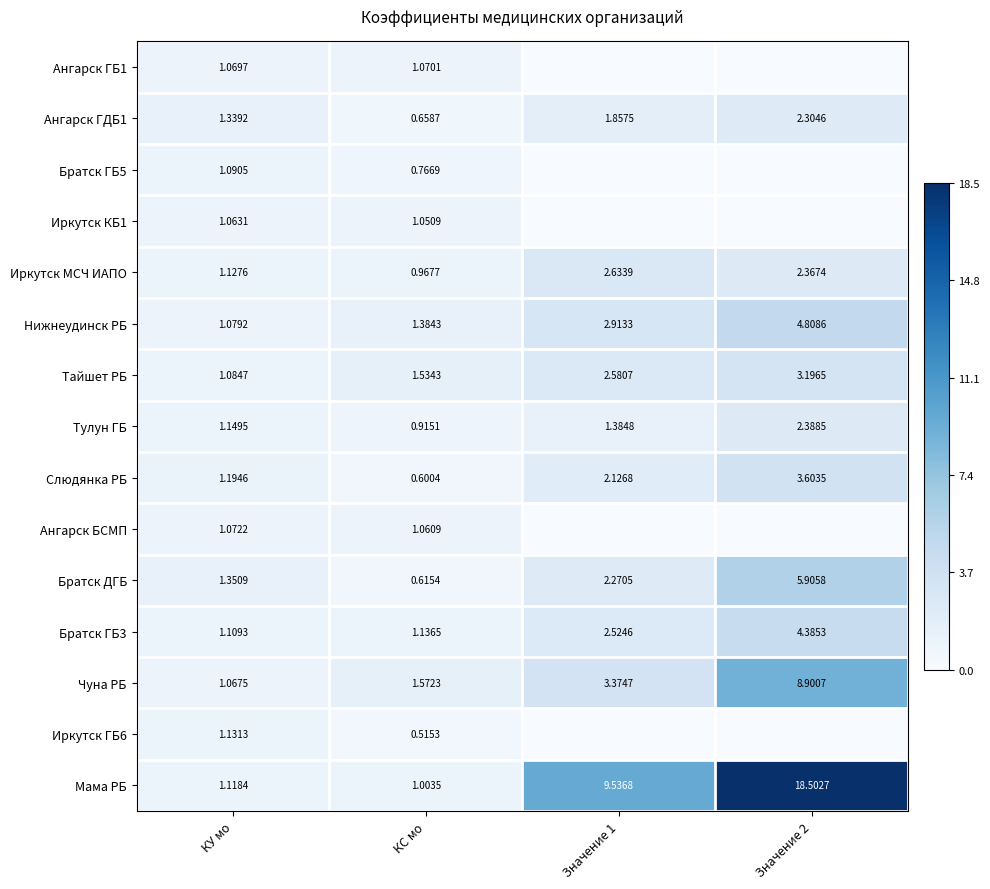

Is the value of Слюдянка РБ at Значение 2 greater than the value of Братск ДГБ at КС мо?

Yes